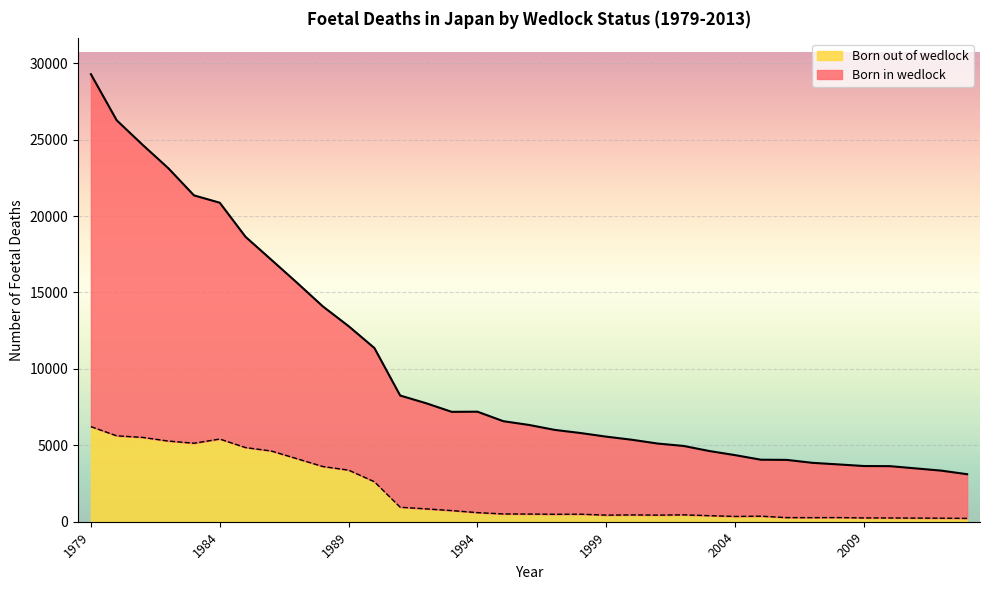

Between 1989 and 2007, which is larger?

1989